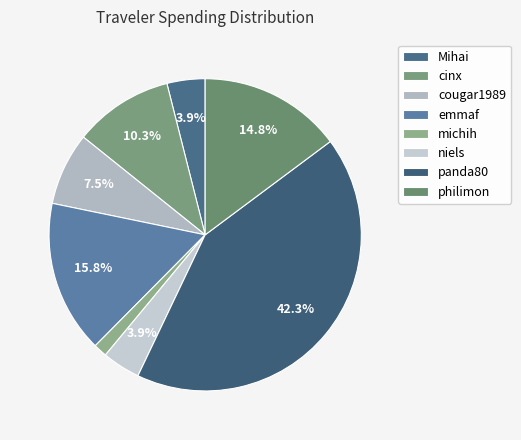

To the nearest percent, what is the average slice percentage?

12%